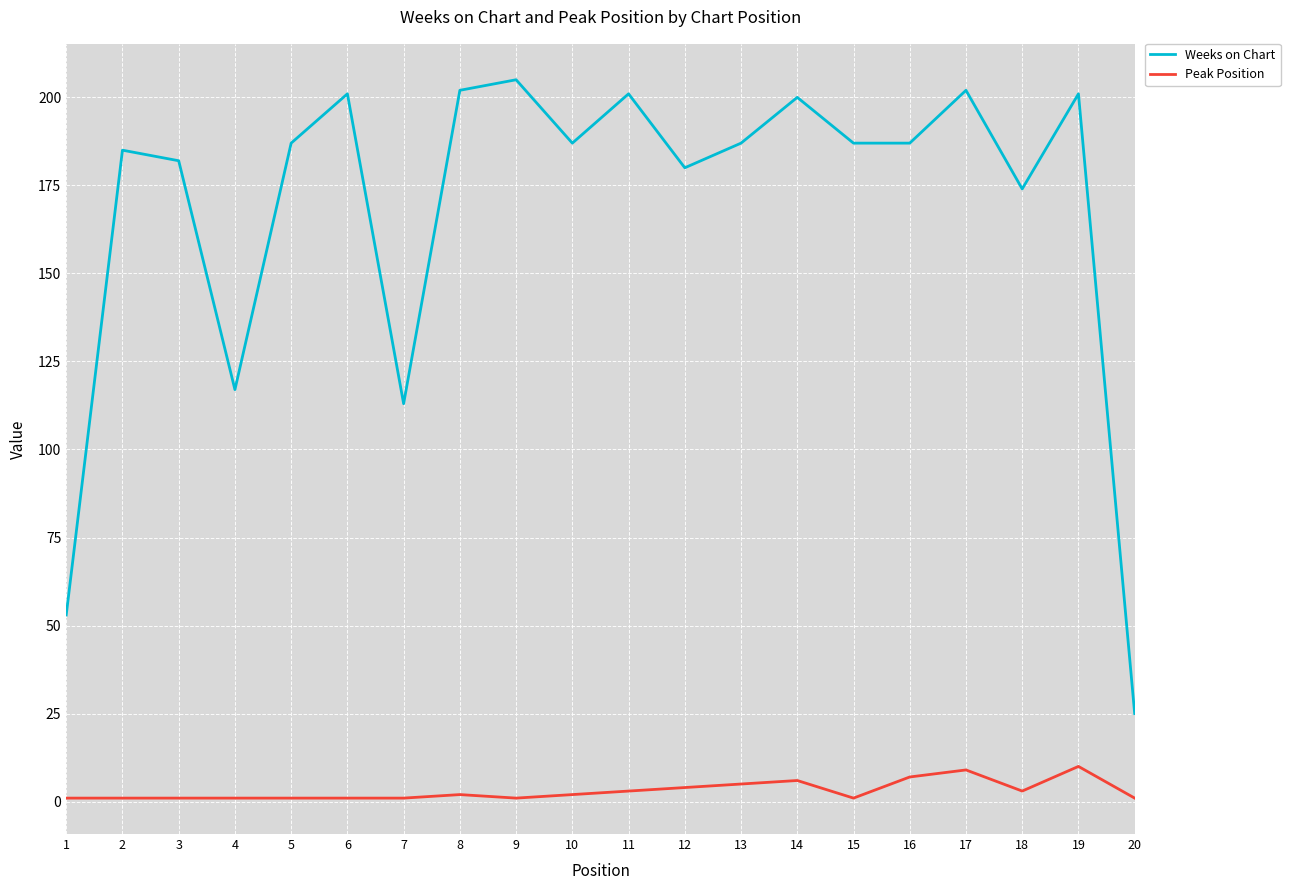

True or false: Peak Position and Weeks on Chart cross at least once.

False